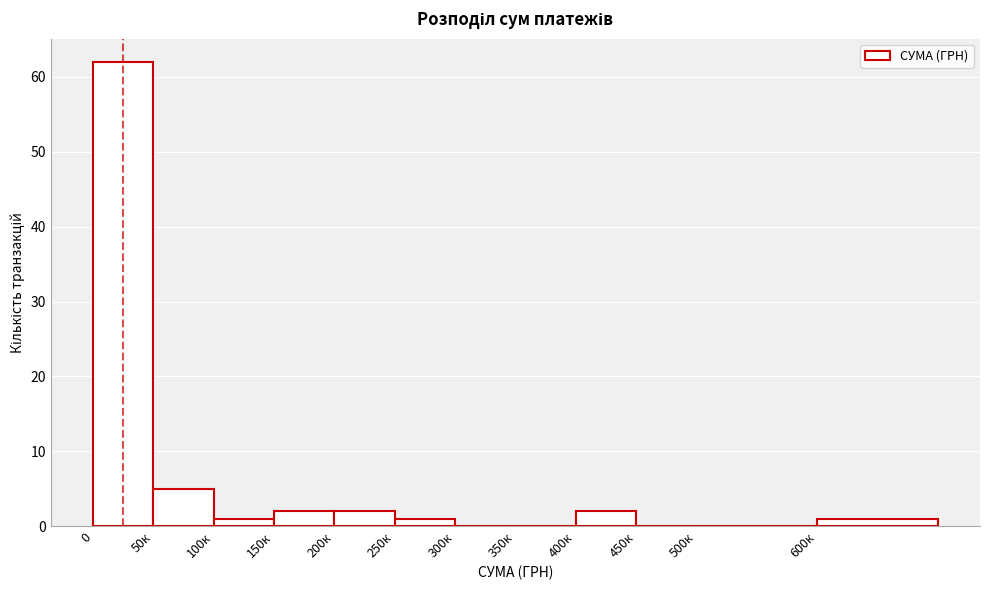

Reading left to right, list all the values displayed in this chart.

0=62	50к=5	100к=1	150к=2	200к=2	250к=1	300к=0	350к=0	400к=2	450к=0	500к=0	600к=1